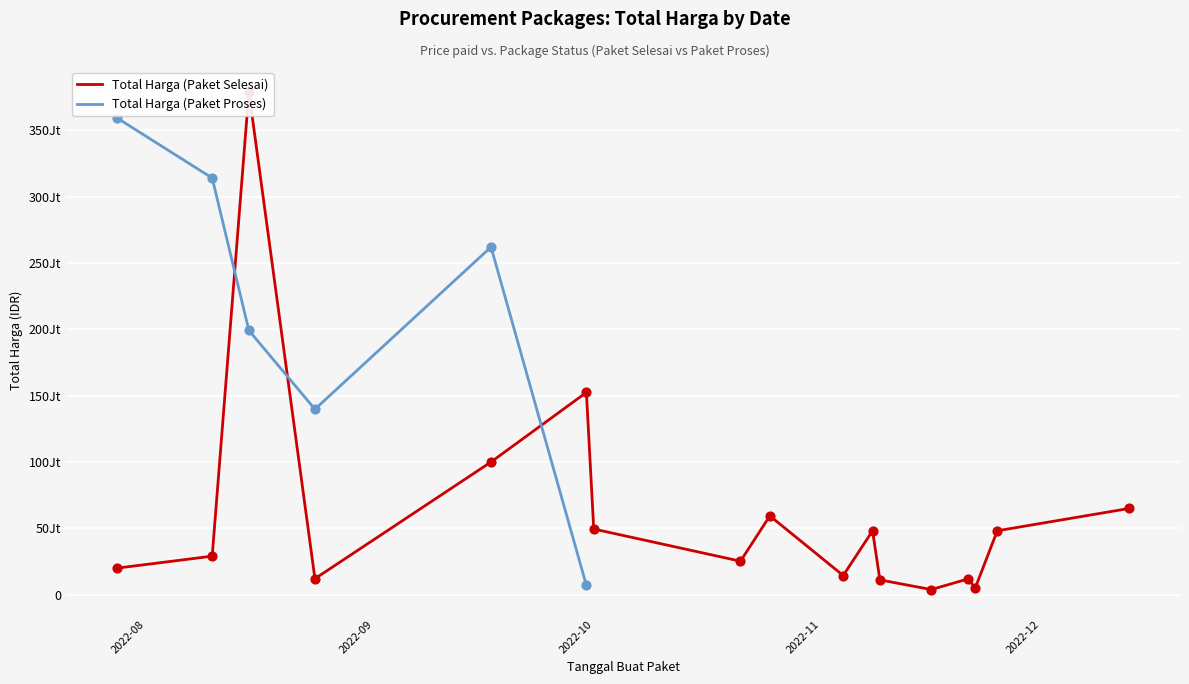

What is the change in value from 2022-07-28 to 2022-08-15?

+359125000